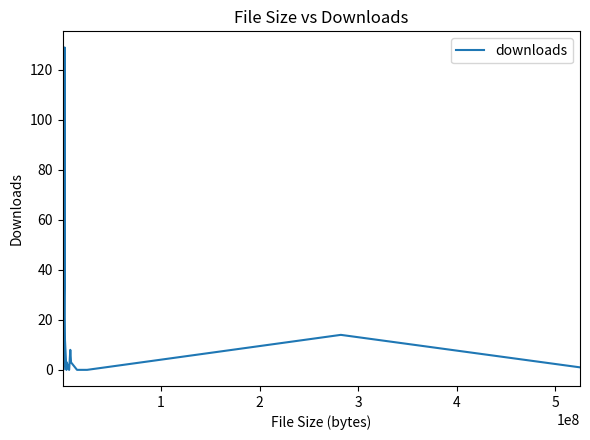

What is the difference between the maximum and minimum values?

129